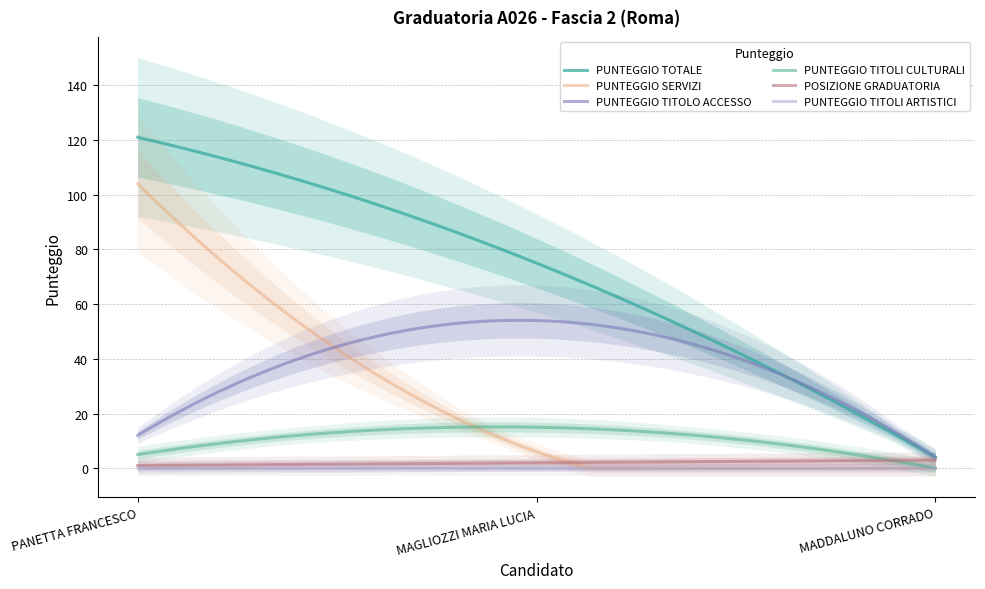

What is the label of the 3rd point from the left?

MADDALUNO CORRADO